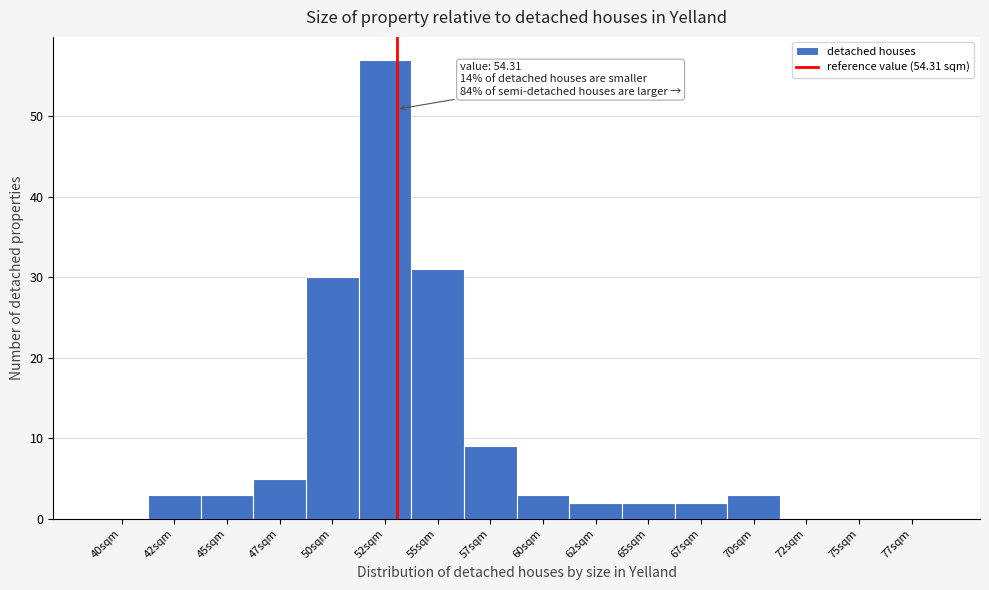

Reading right to left, transcribe all the data shown in this chart.

77sqm=0	75sqm=0	72sqm=0	70sqm=3	67sqm=2	65sqm=2	62sqm=2	60sqm=3	57sqm=9	55sqm=31	52sqm=57	50sqm=30	47sqm=5	45sqm=3	42sqm=3	40sqm=0